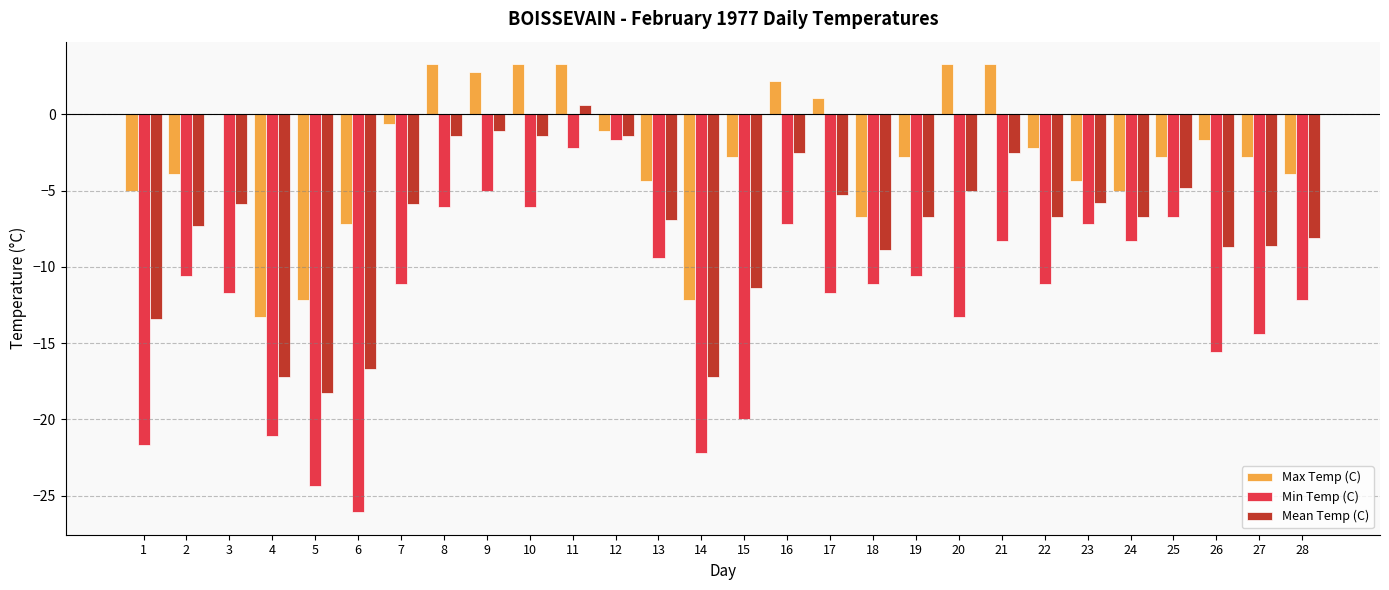

At which label does Min Temp (C) reach its peak?

12